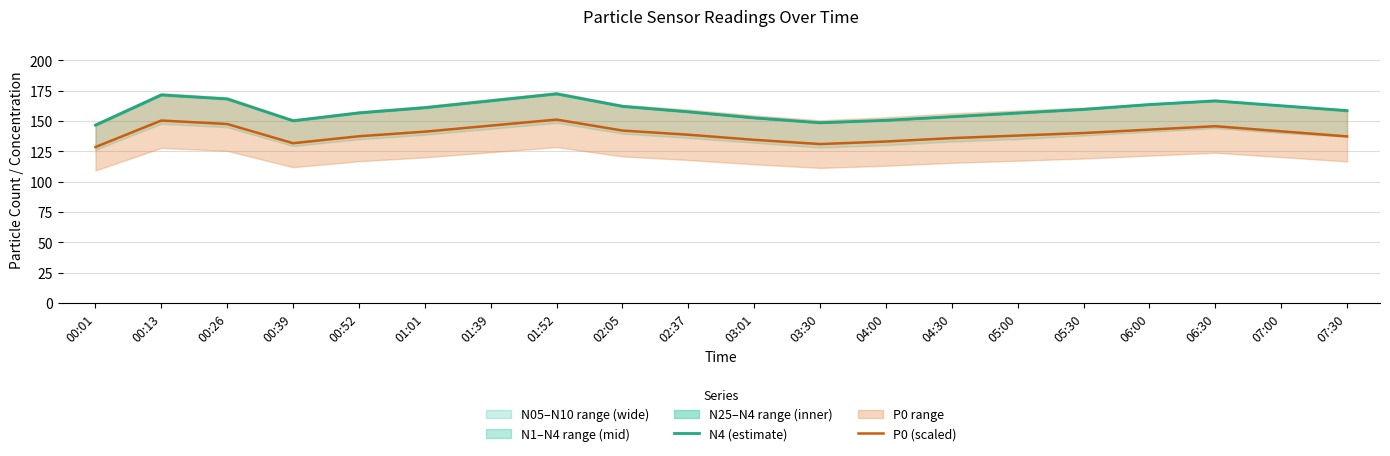

True or false: P0 (scaled) and N4 (estimate) cross at least once.

False